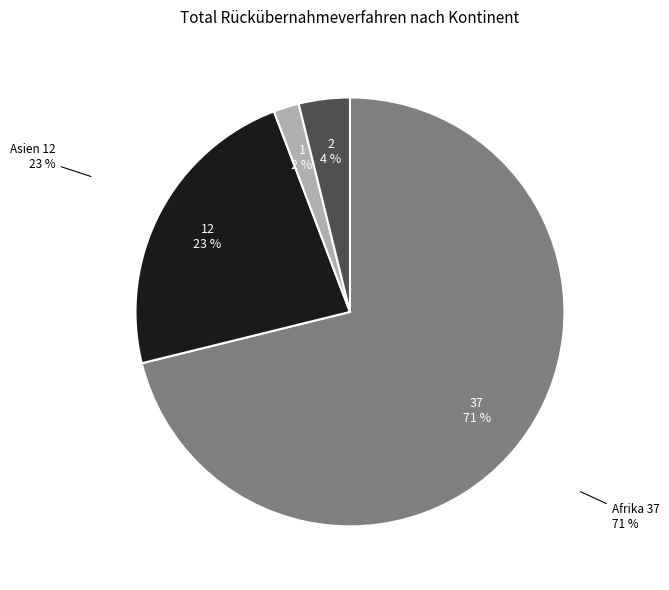

Which category has the smallest portion of the pie?

Europa